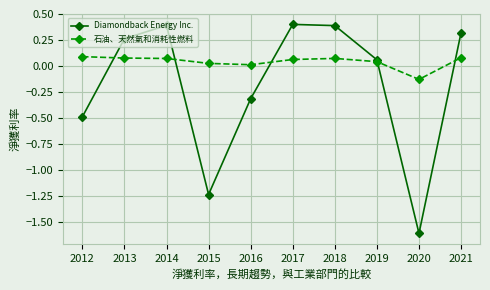

What is the minimum value shown in the chart?

-1.6